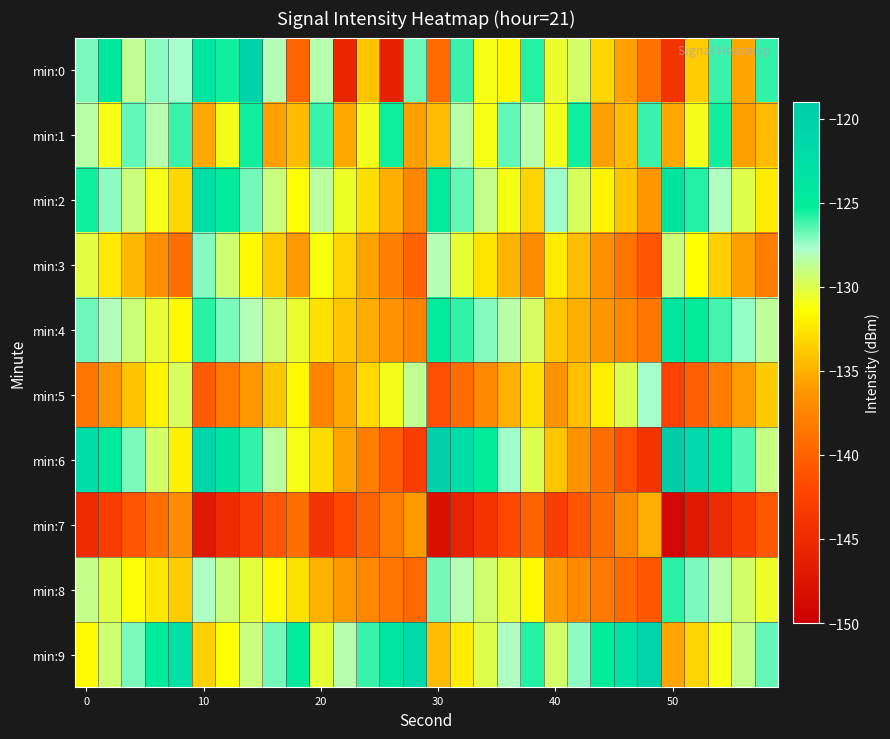

Rank the series by their maximum value, from lowest to highest.

min:7, min:5, min:3, min:8, min:1, min:4, min:2, min:9, min:0, min:6